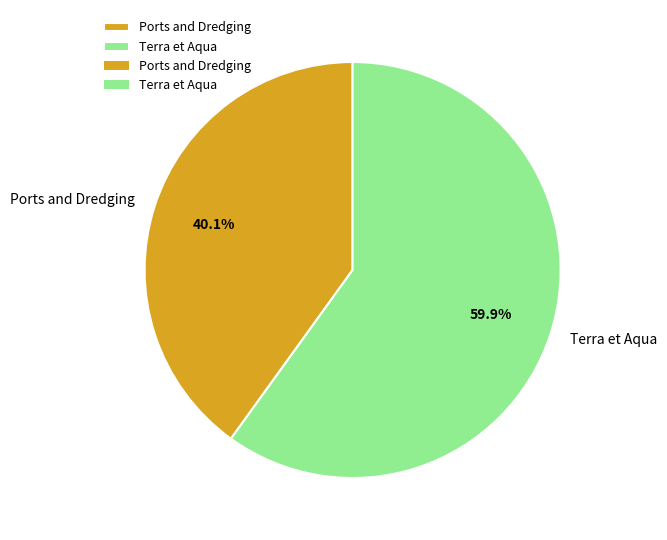

Which has a higher value, Ports and Dredging or Terra et Aqua?

Terra et Aqua